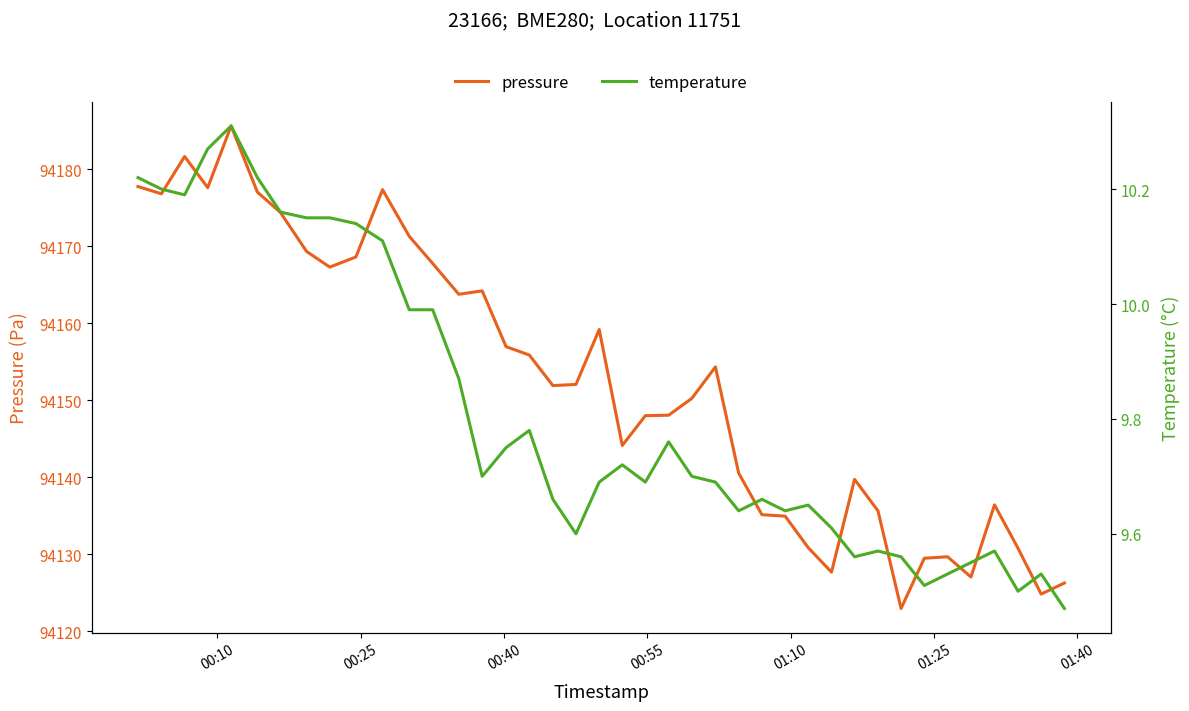

What is the average value of the temperature series?

9.8